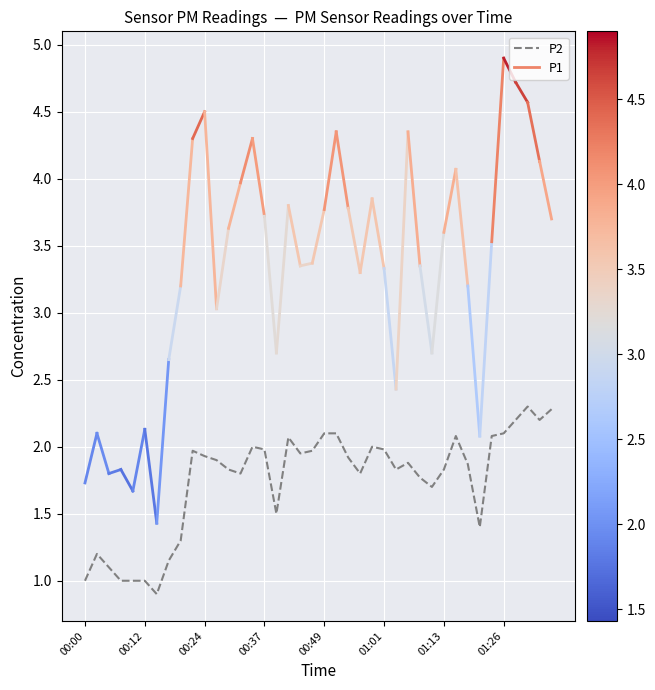

What is the greatest value displayed?

2.3